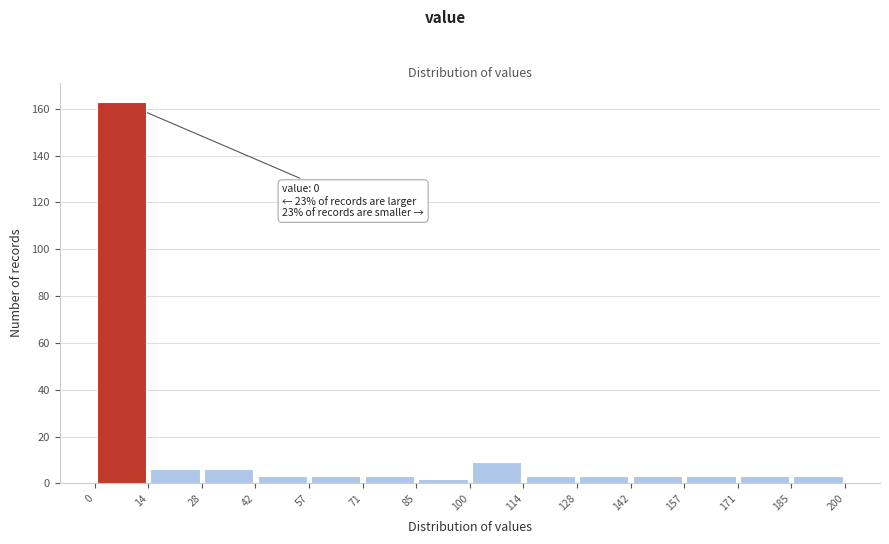

Which range on the x-axis has the tallest bar?

0 to 14